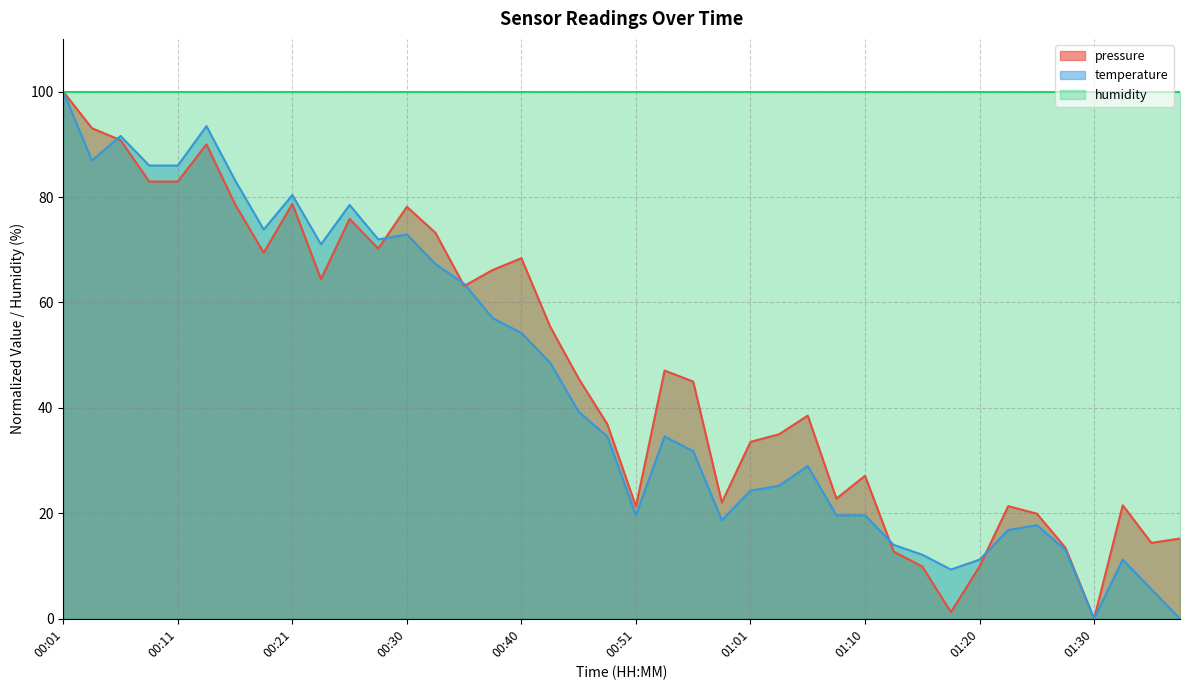

Which series has the largest total across all categories?

humidity